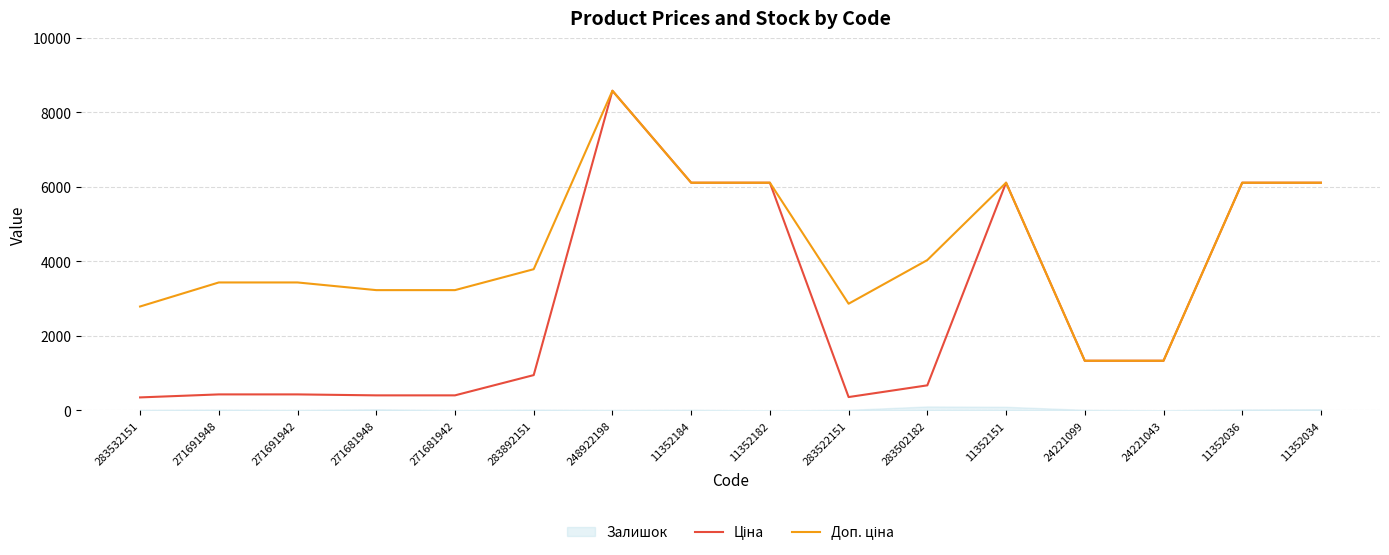

List the labels in order of Ціна value, smallest first.

283532151, 283522151, 271681948, 271681942, 271691948, 271691942, 283502182, 283892151, 24221099, 24221043, 11352184, 11352182, 11352151, 11352036, 11352034, 248922198